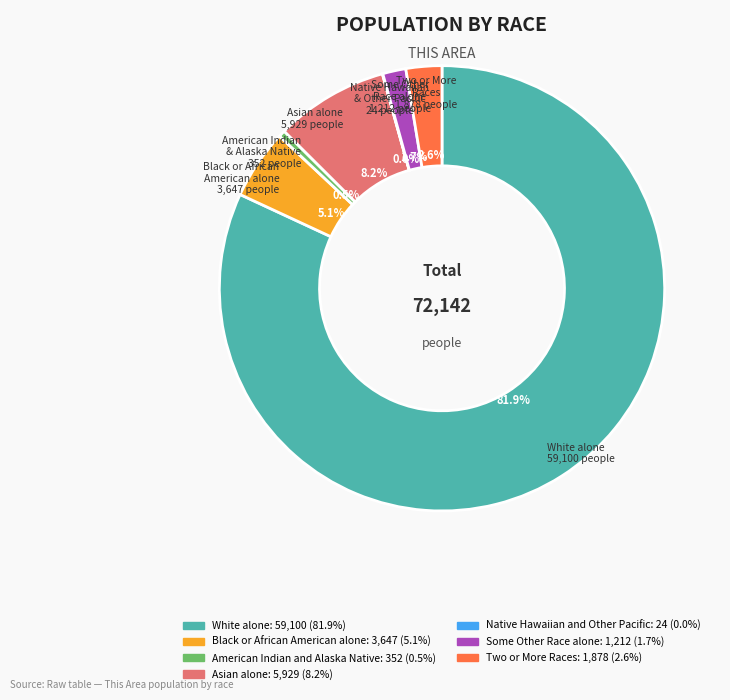

True or false: Some Other Race alone accounts for 2% of the total.

True